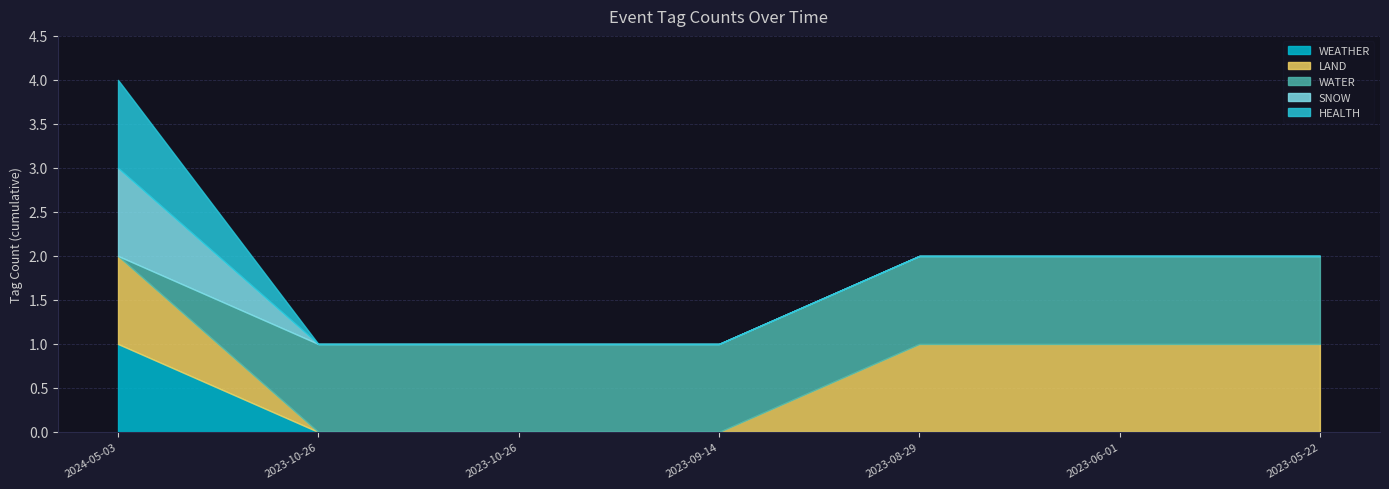

The value of WEATHER at 2023-10-26 is 0. True or false?

False